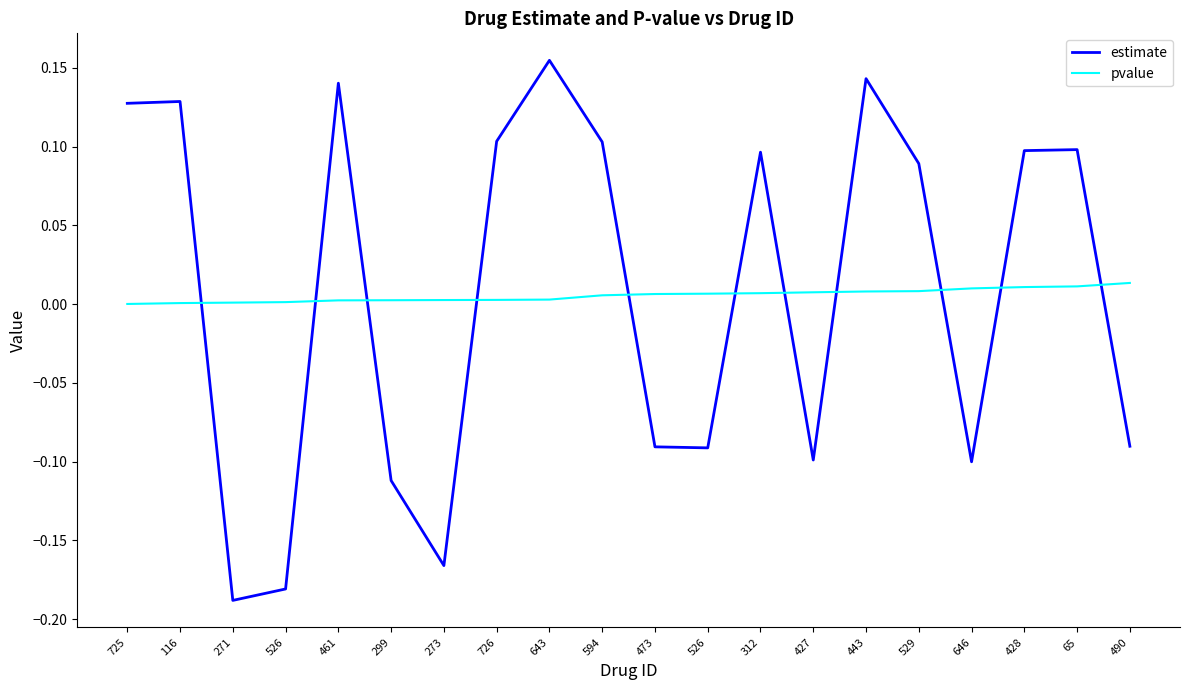

The value of pvalue at 529 is 0.0. True or false?

False